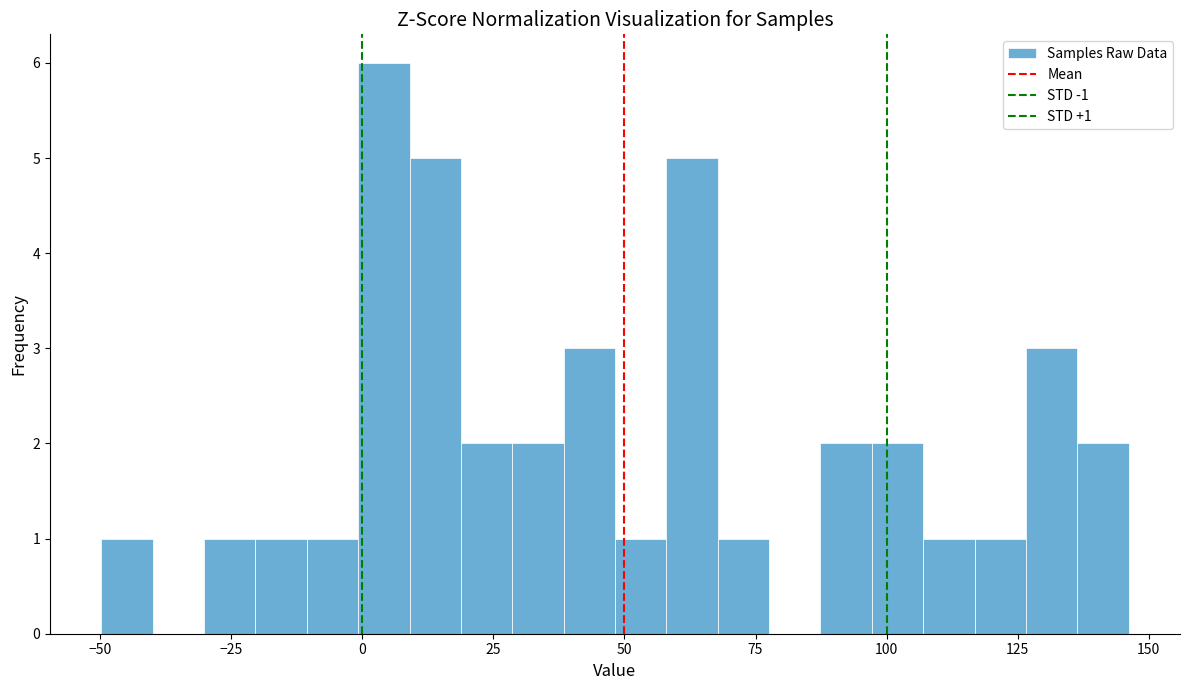

Read against the x-axis, roughly where is the centre of the tallest bar?

5